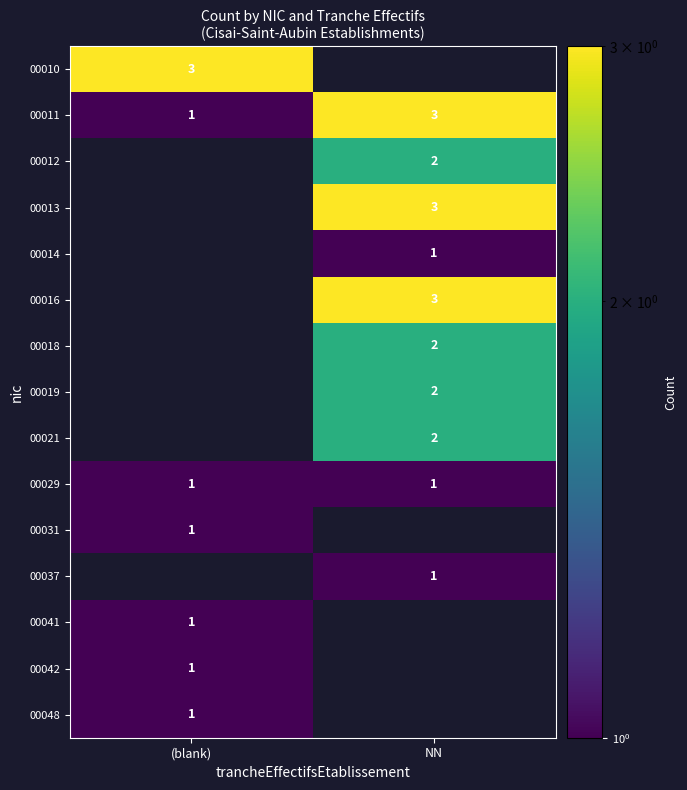

At which category is the sum across all series the highest?

NN